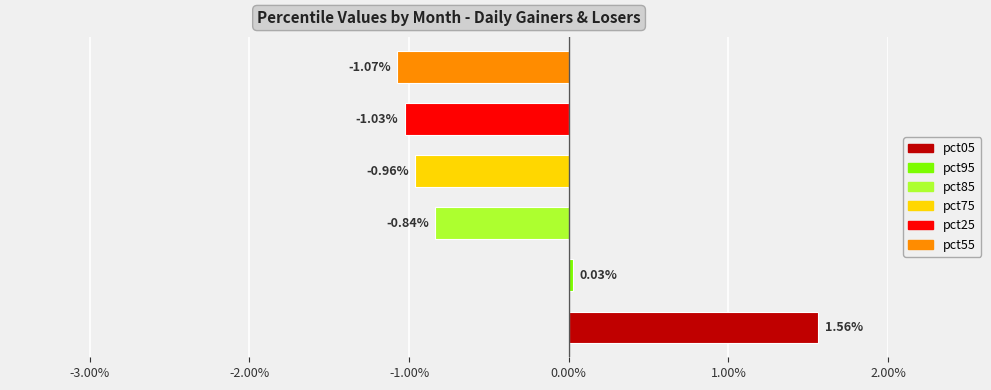

What is the sum of all values?

-2.3